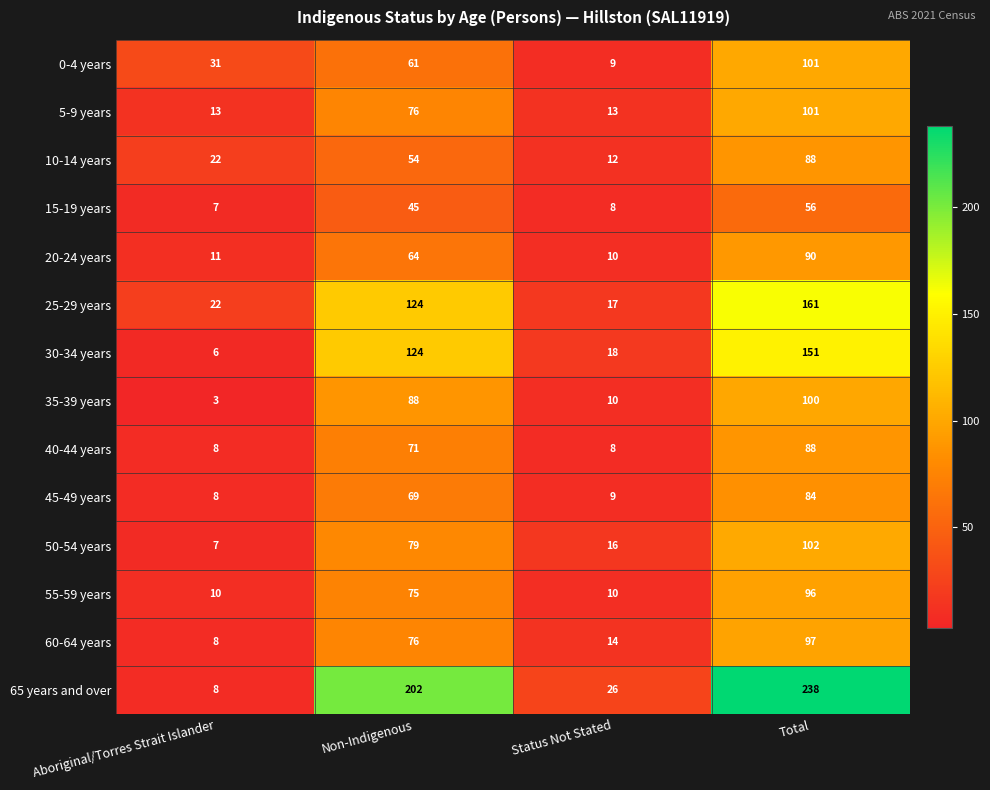

At which label is 65 years and over closest to 123?

Non-Indigenous